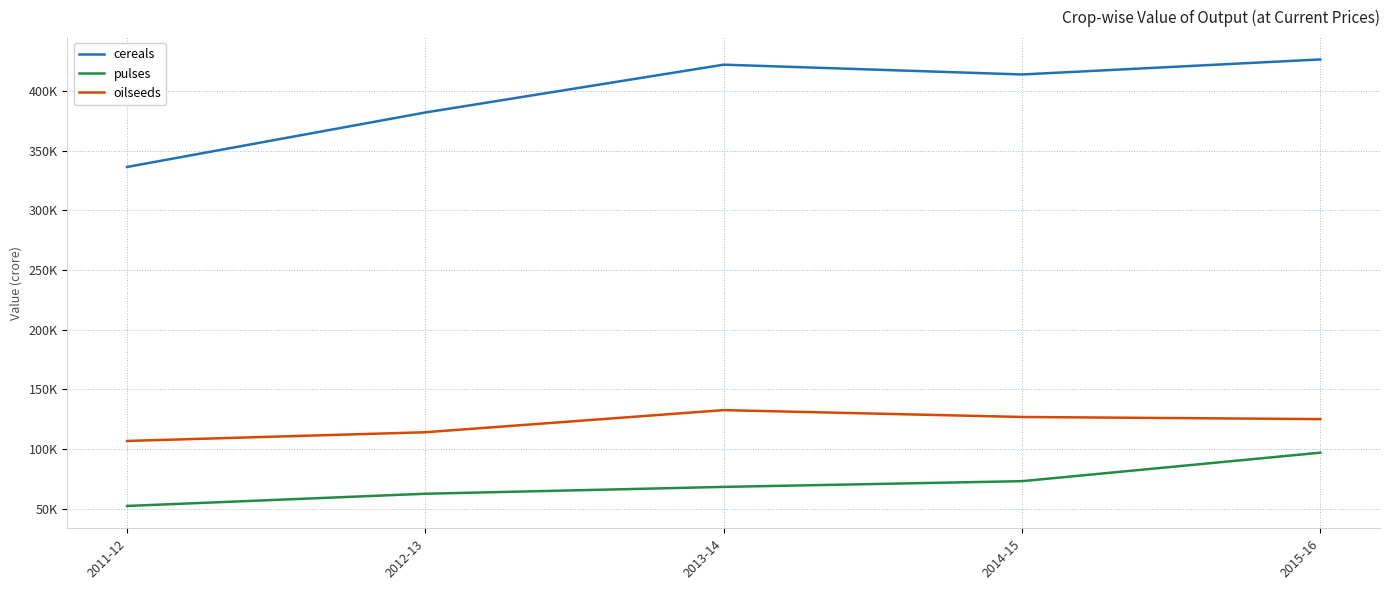

Which series has the widest spread of values?

cereals